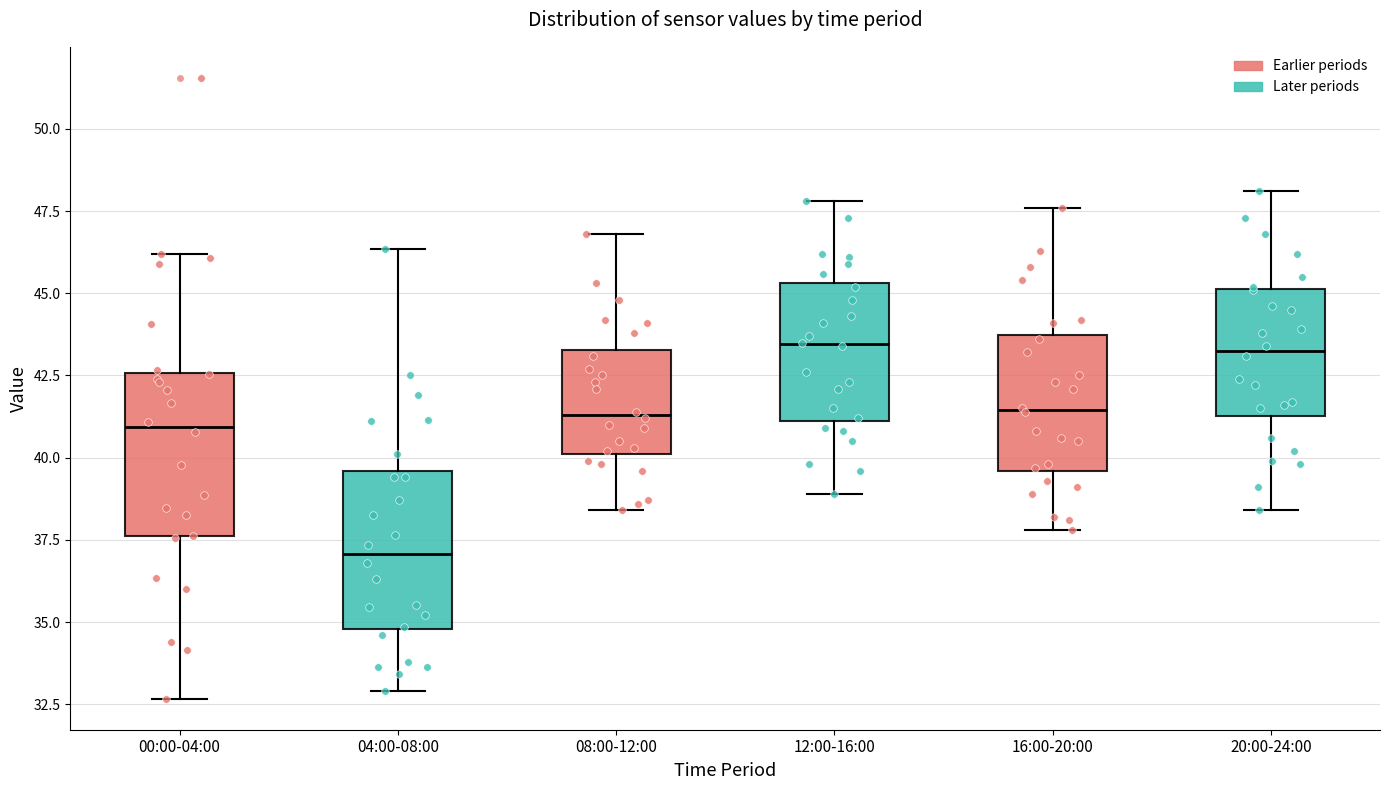

Reading left to right, read every box against the y-axis: the position of its median line, the range the box covers, and the ends of its whiskers. The values are not printed on the chart, so give them approximately, as read against the axis.

00:00-04:00: median 41.0, box 37.5 to 42.5, whiskers 32.5 to 46.0
04:00-08:00: median 37.0, box 35.0 to 39.5, whiskers 33.0 to 46.5
08:00-12:00: median 41.5, box 40.0 to 43.5, whiskers 38.5 to 47.0
12:00-16:00: median 43.5, box 41.0 to 45.5, whiskers 39.0 to 48.0
16:00-20:00: median 41.5, box 39.5 to 43.5, whiskers 38.0 to 47.5
20:00-24:00: median 43.5, box 41.5 to 45.0, whiskers 38.5 to 48.0